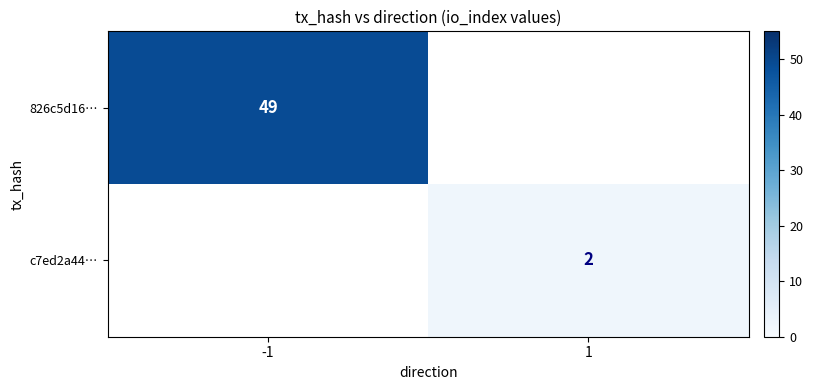

Which label corresponds to the largest value in the chart?

-1